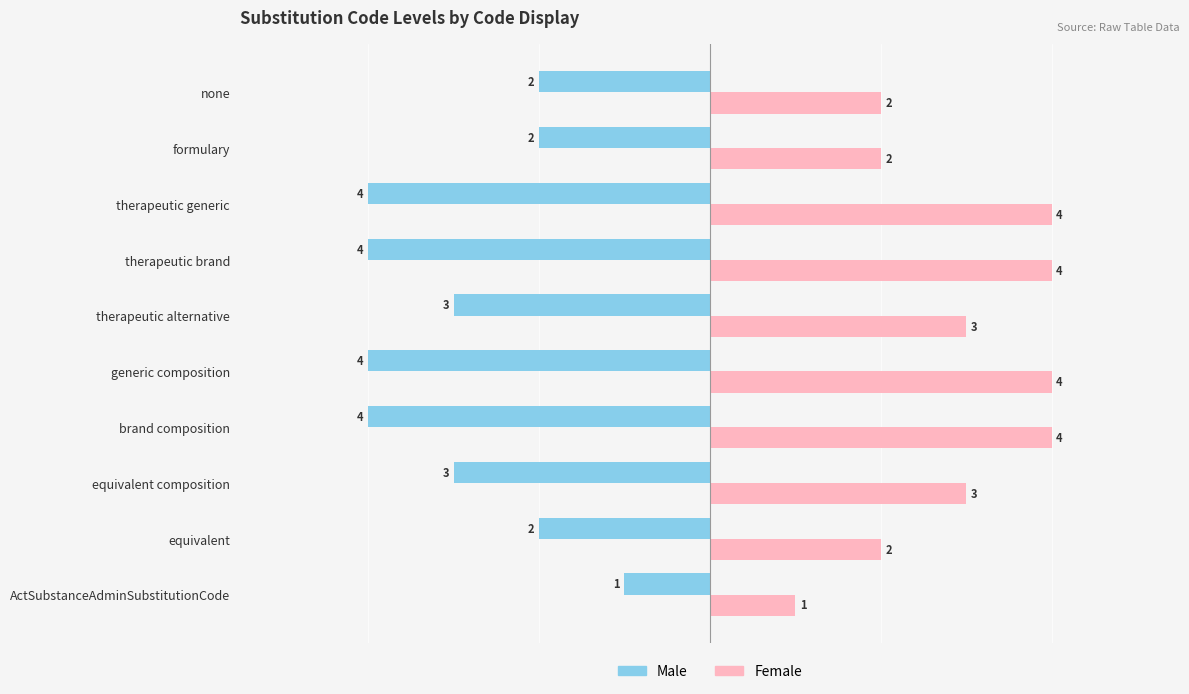

What is the sum of all Female values?

29